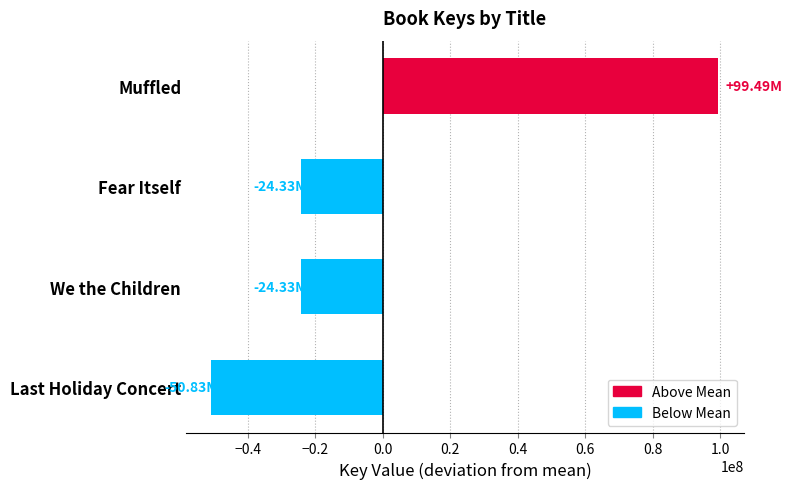

What is the sum of the values at Fear Itself and We the Children?

-48660147.5